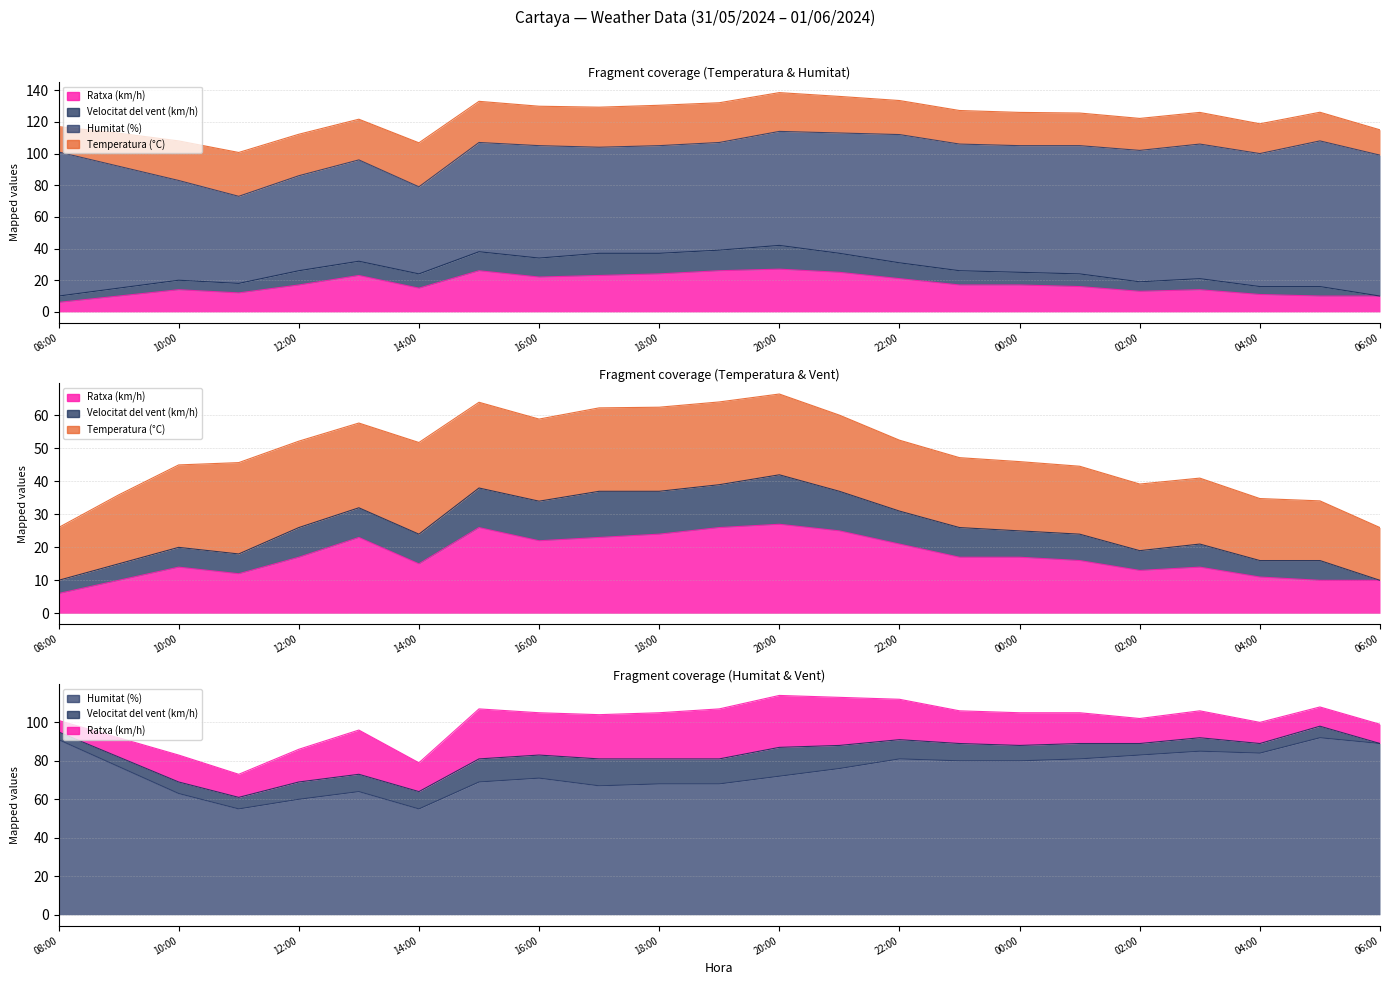

At which category does Ratxa (km/h) reach its first local valley?

11:00